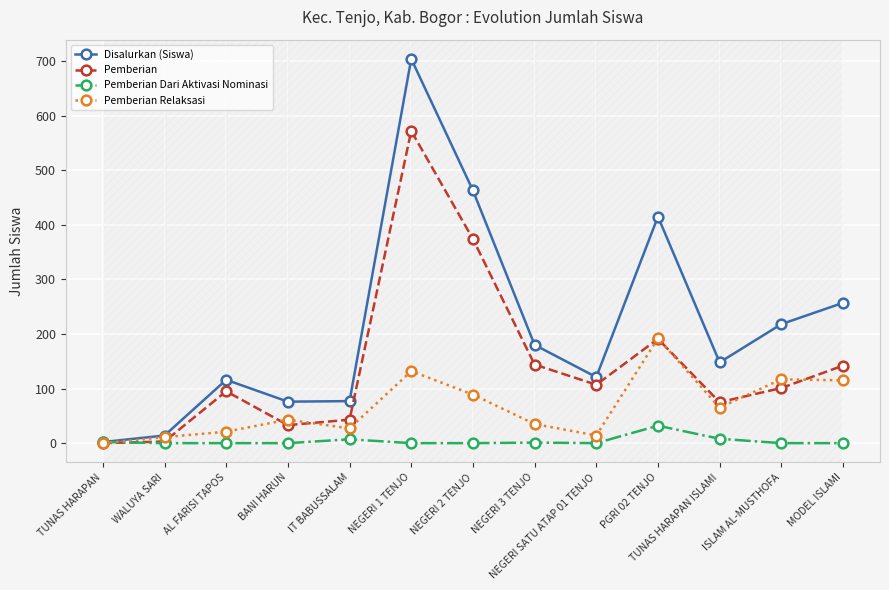

List the series in order of their overall mean, highest first.

Disalurkan (Siswa), Pemberian, Pemberian Relaksasi, Pemberian Dari Aktivasi Nominasi